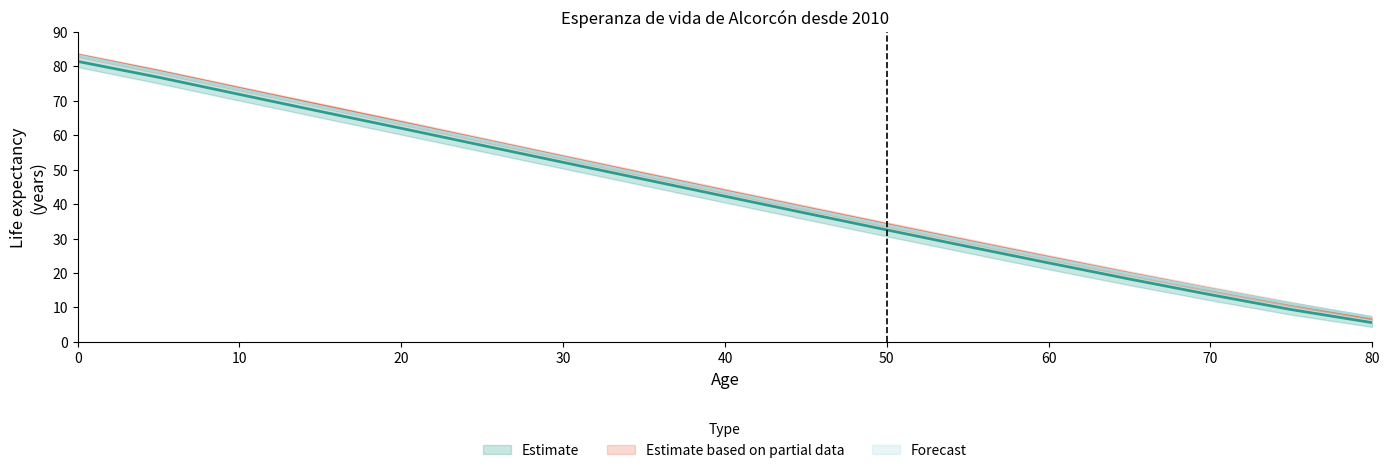

What is the total value across all series at 10?

218.8